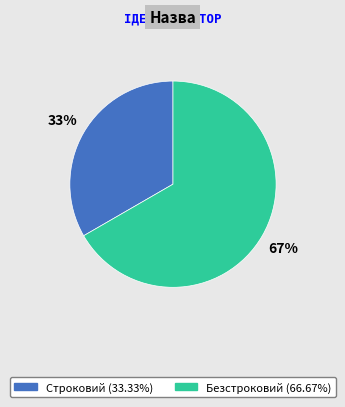

What percentage is the Безстроковий slice, to the nearest percent?

67%